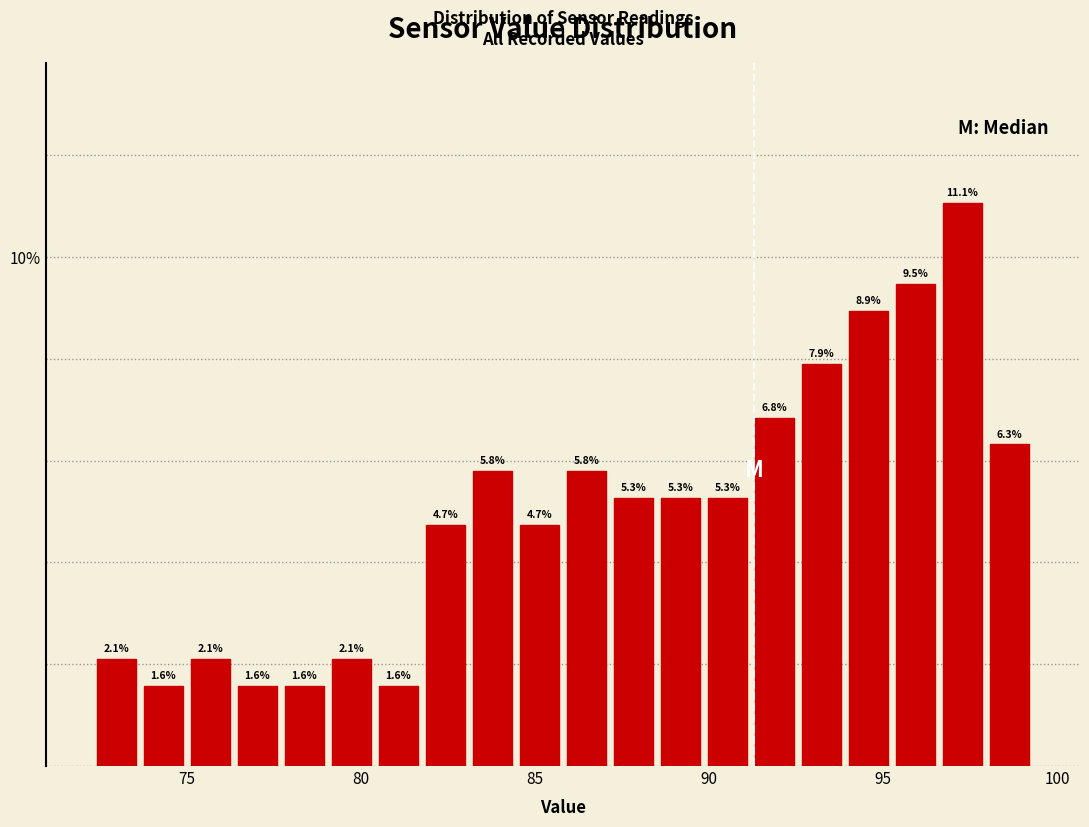

Read against the x-axis, roughly where is the centre of the tallest bar?

97.5